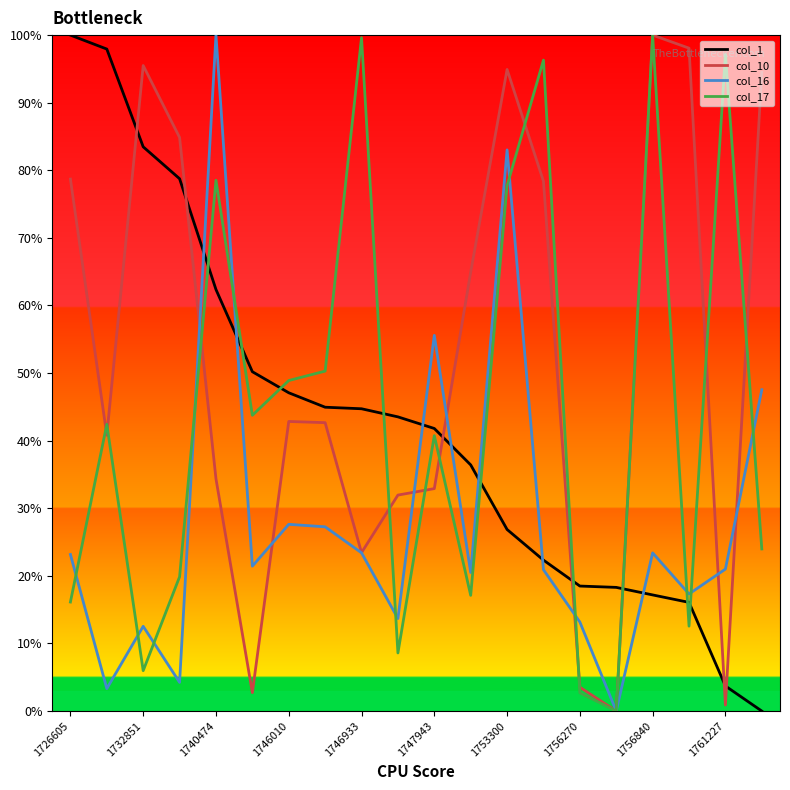

True or false: col_10 has more than 0 points higher than both neighbors.

True